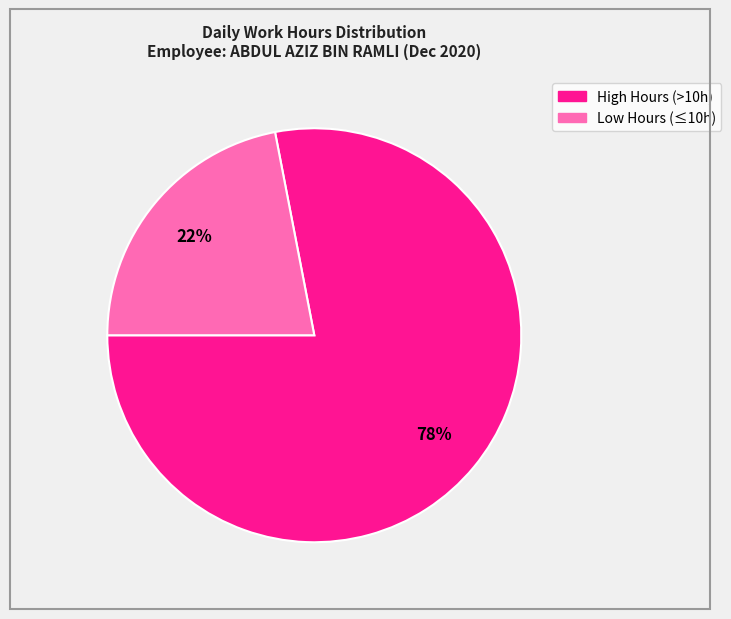

Is there any slice that represents more than half of the pie?

Yes